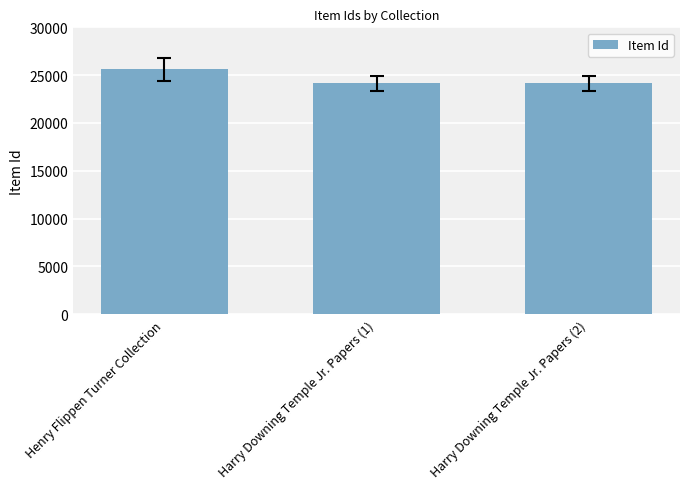

True or false: the data shows 39862 at Harry Downing Temple Jr. Papers (2).

False